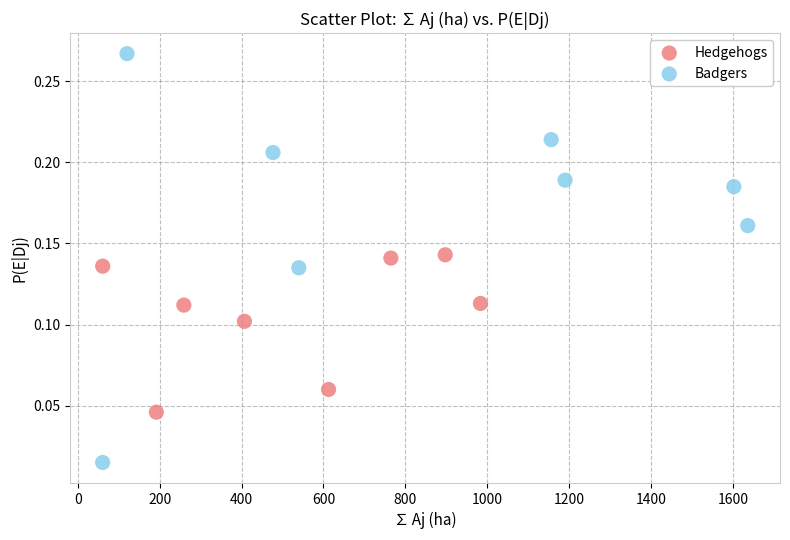

What are all the series names shown in the legend?

Hedgehogs, Badgers